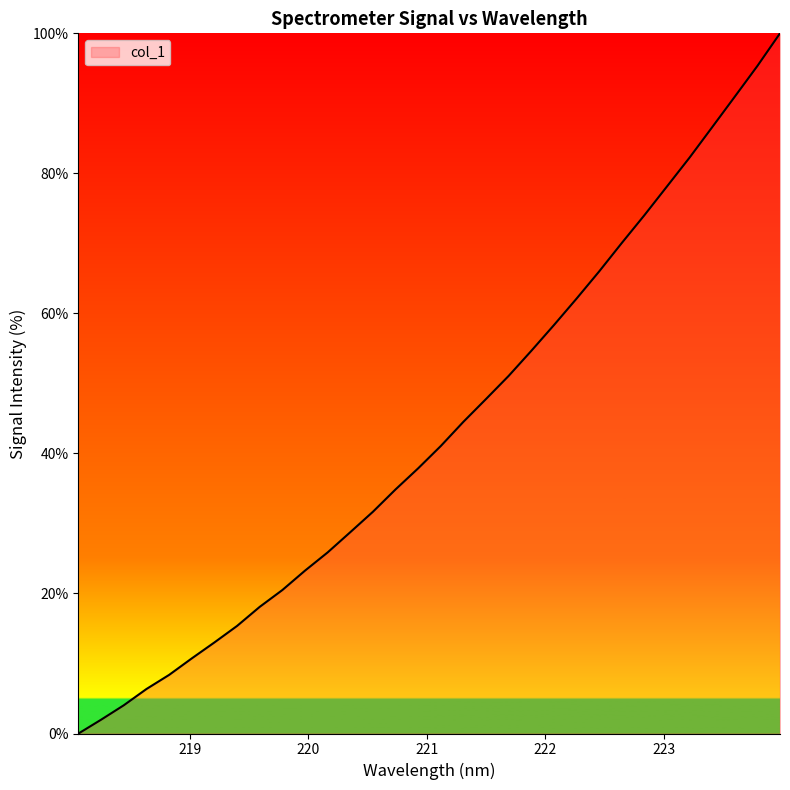

What is the maximum value shown in the chart?

100.0